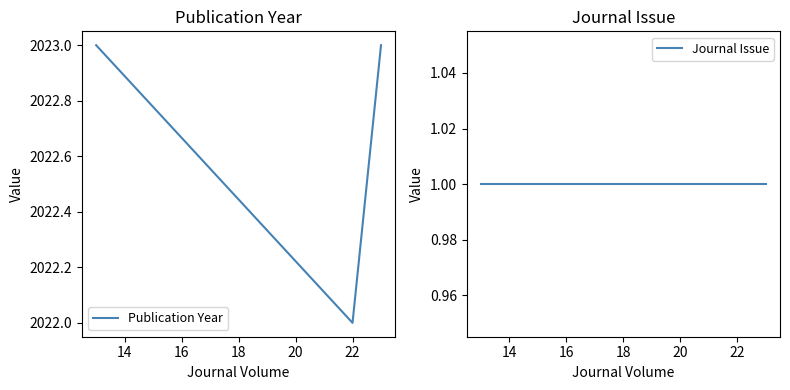

What is the maximum value for Publication Year?

2023